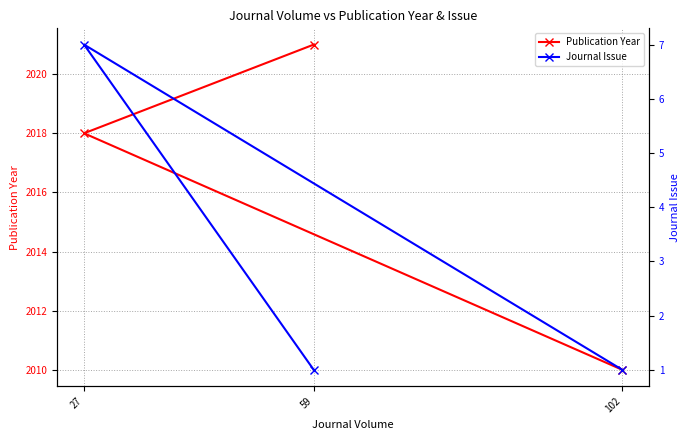

Which series has the largest range (max minus min)?

Publication Year